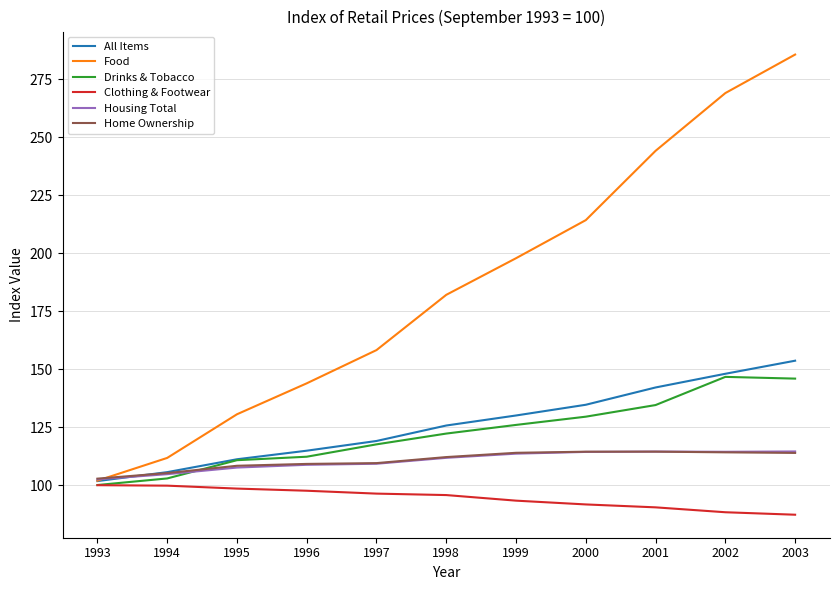

The All Items series shows 213.7 at 2000. True or false?

False